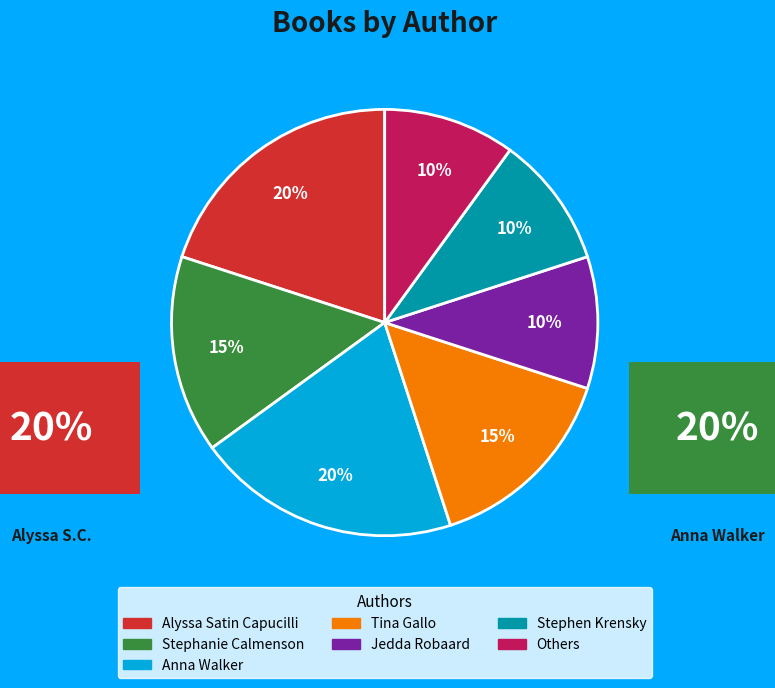

To the nearest percent, what is the difference between the largest and smallest slice percentages?

10%